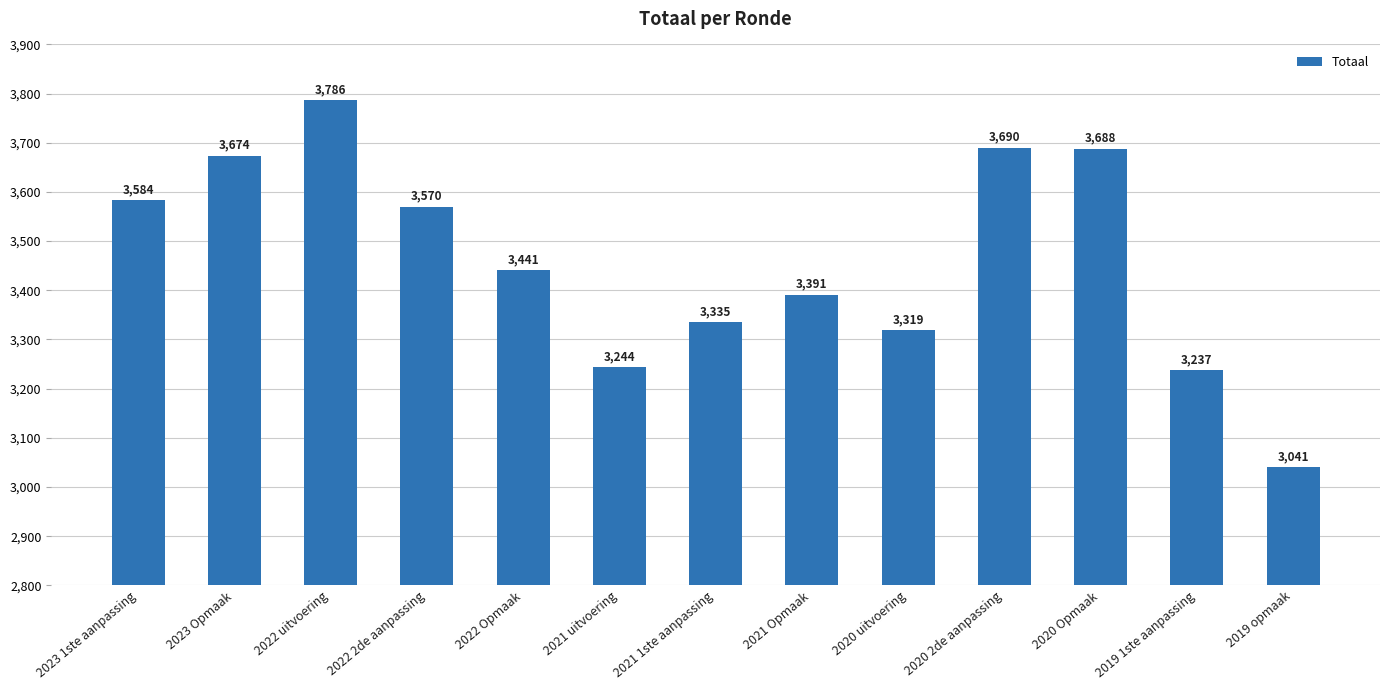

List the labels in order of value, largest first.

2022 uitvoering, 2020 2de aanpassing, 2020 Opmaak, 2023 Opmaak, 2023 1ste aanpassing, 2022 2de aanpassing, 2022 Opmaak, 2021 Opmaak, 2021 1ste aanpassing, 2020 uitvoering, 2021 uitvoering, 2019 1ste aanpassing, 2019 opmaak